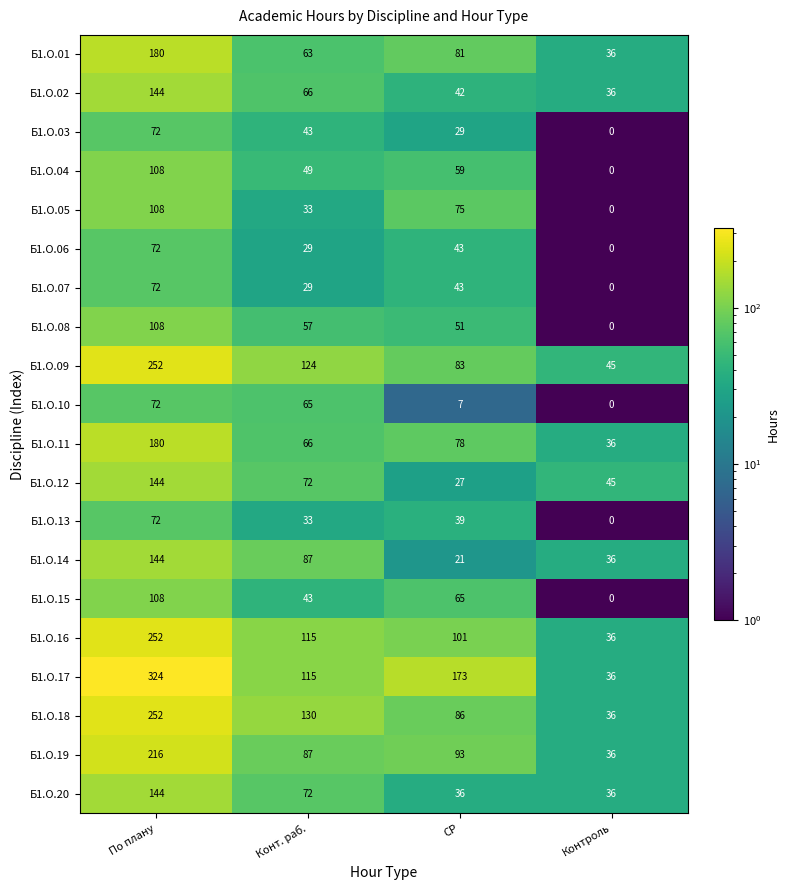

Which series has the widest spread of values?

Б1.О.17